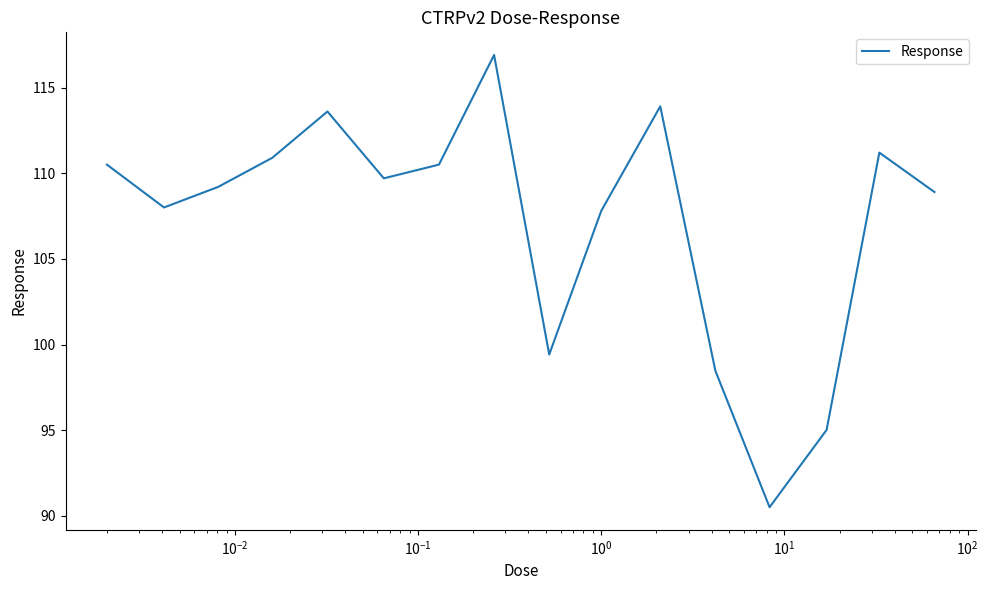

What is the difference between the second highest and second lowest values?

18.9